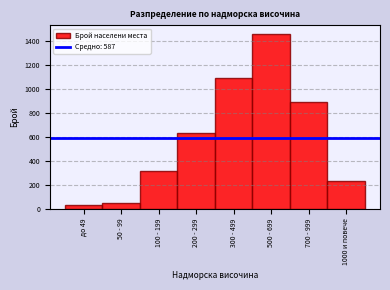

Reading left to right, what are all the values shown in this chart?

34	52	312	628	1089	1456	892	234